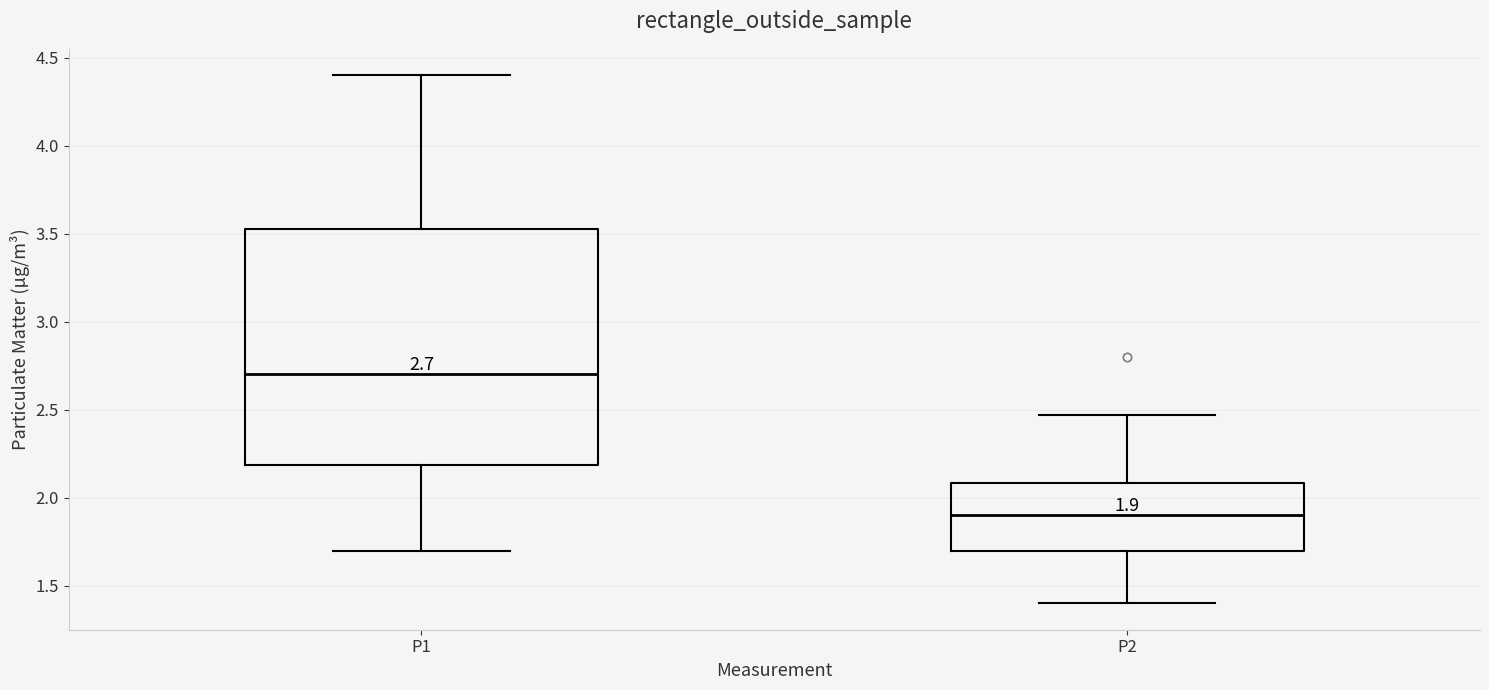

Which box's median line is the lowest?

P2